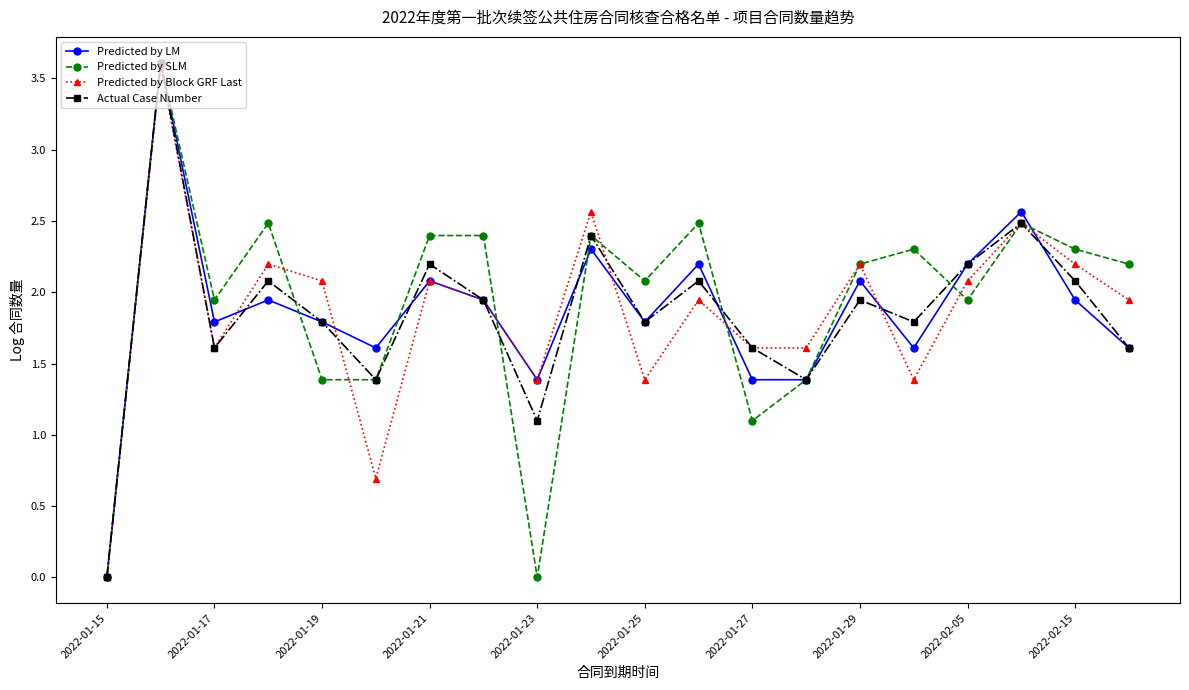

How many values in the Predicted by LM series are below 1?

1